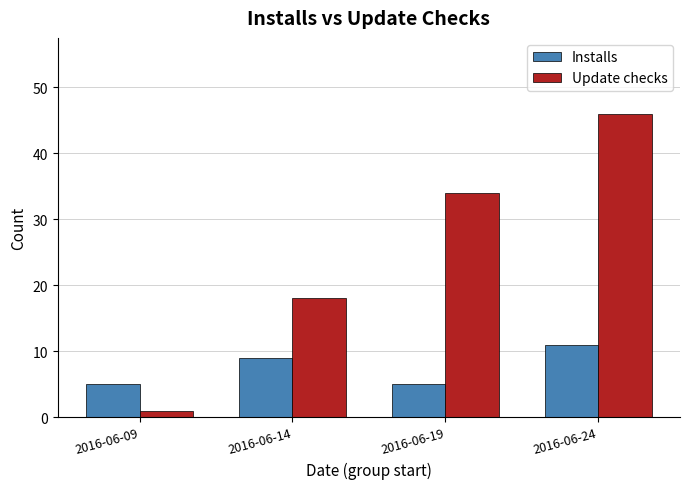

Rank the series at 2016-06-09 from highest to lowest value.

Installs, Update checks